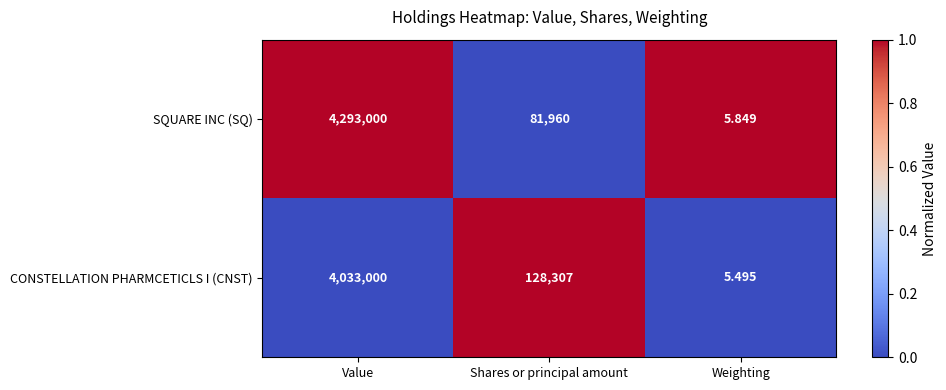

Which series has the largest total across all categories?

SQUARE INC (SQ)